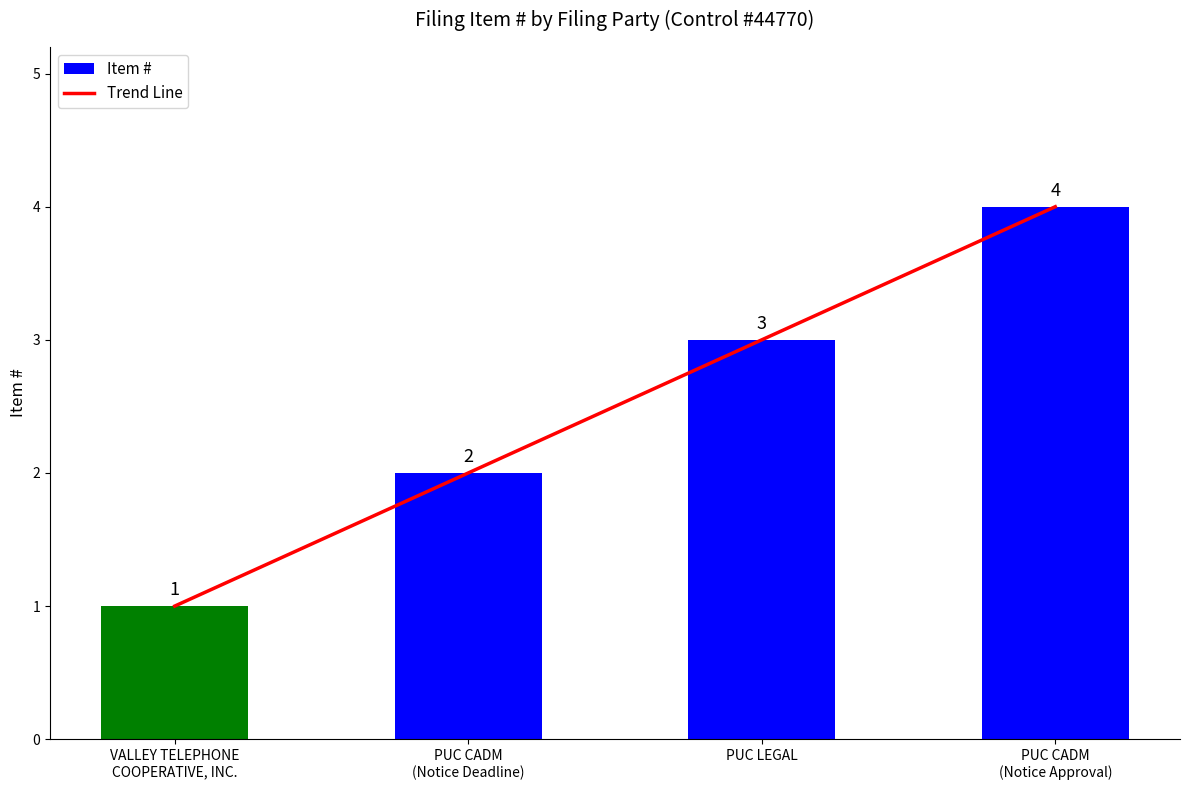

What is the smallest value displayed?

1